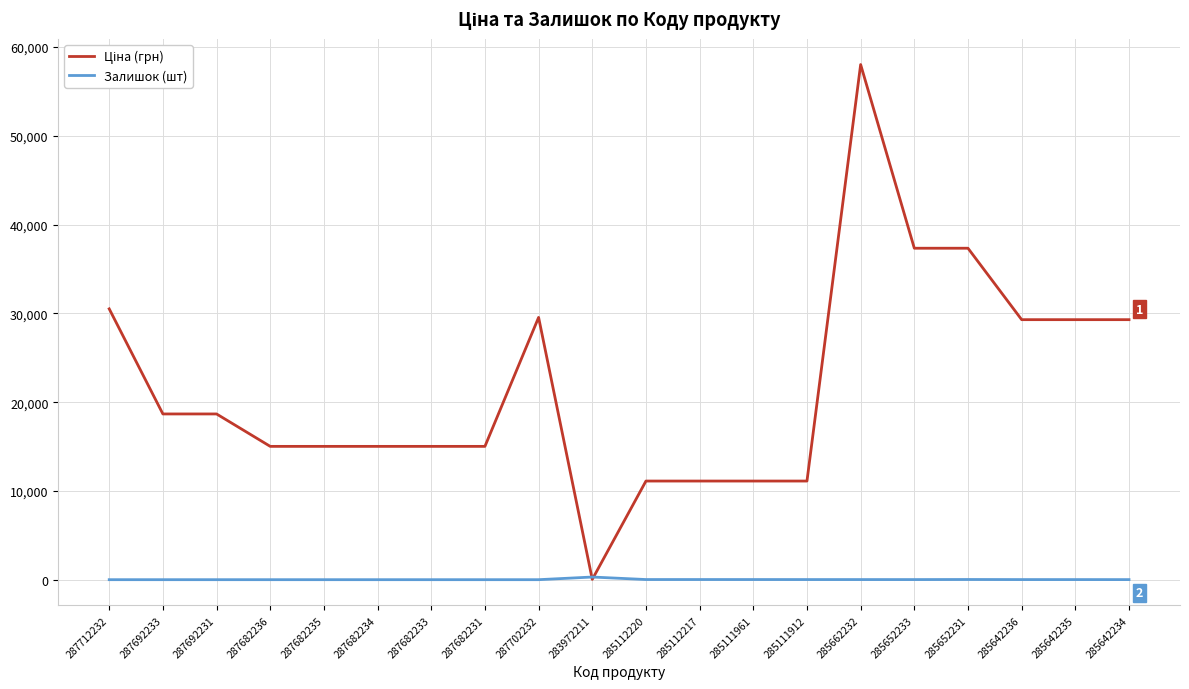

What is the maximum value shown in the chart?

58037.0